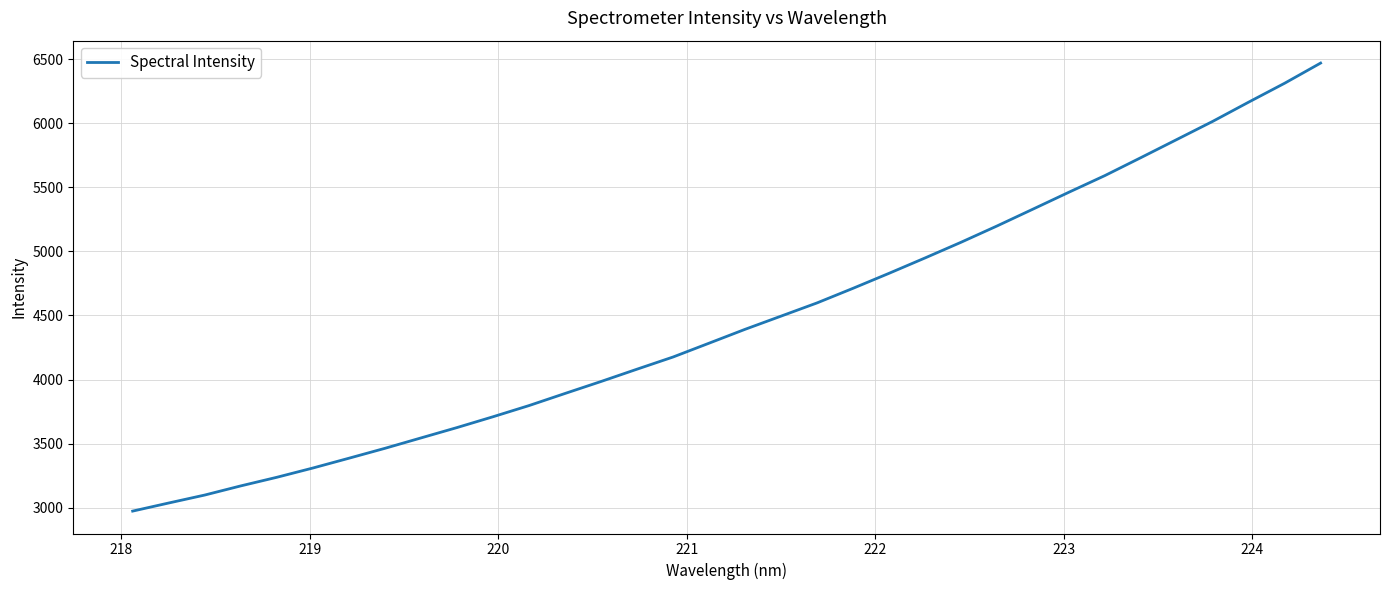

Does the chart have visible grid lines?

Yes